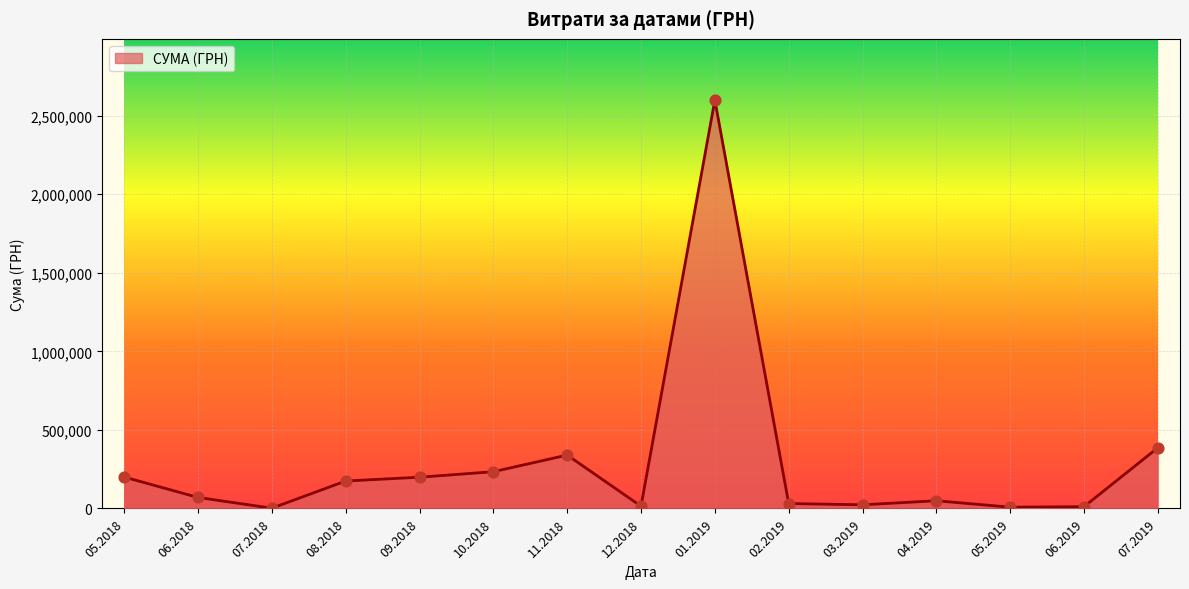

Between 01.2019 and 09.2018, which is larger?

01.2019